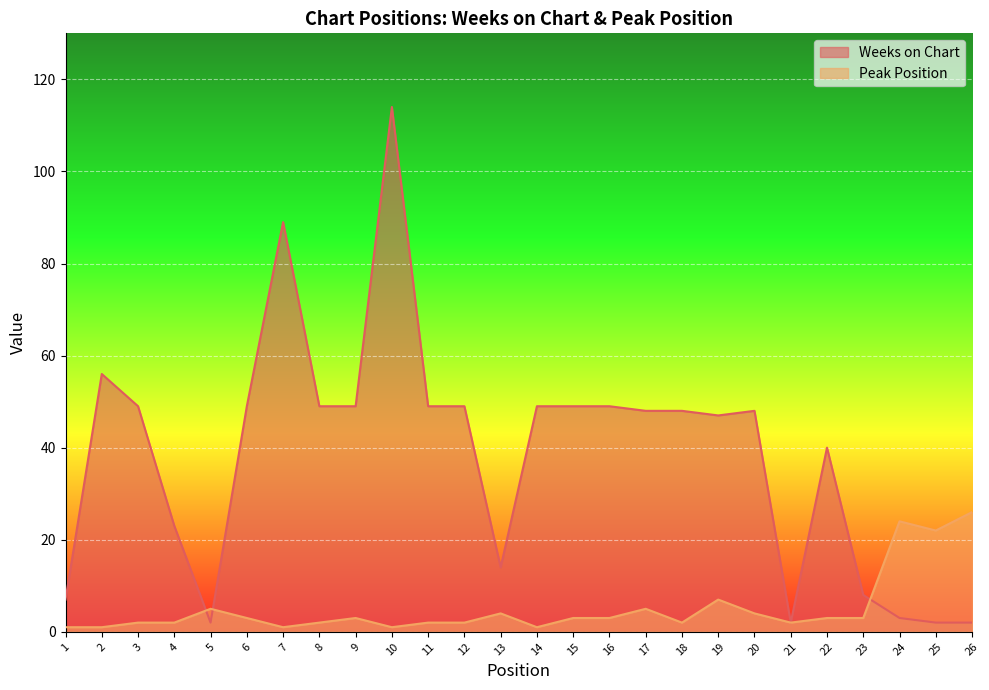

At which label is Peak Position closest to 13?

19